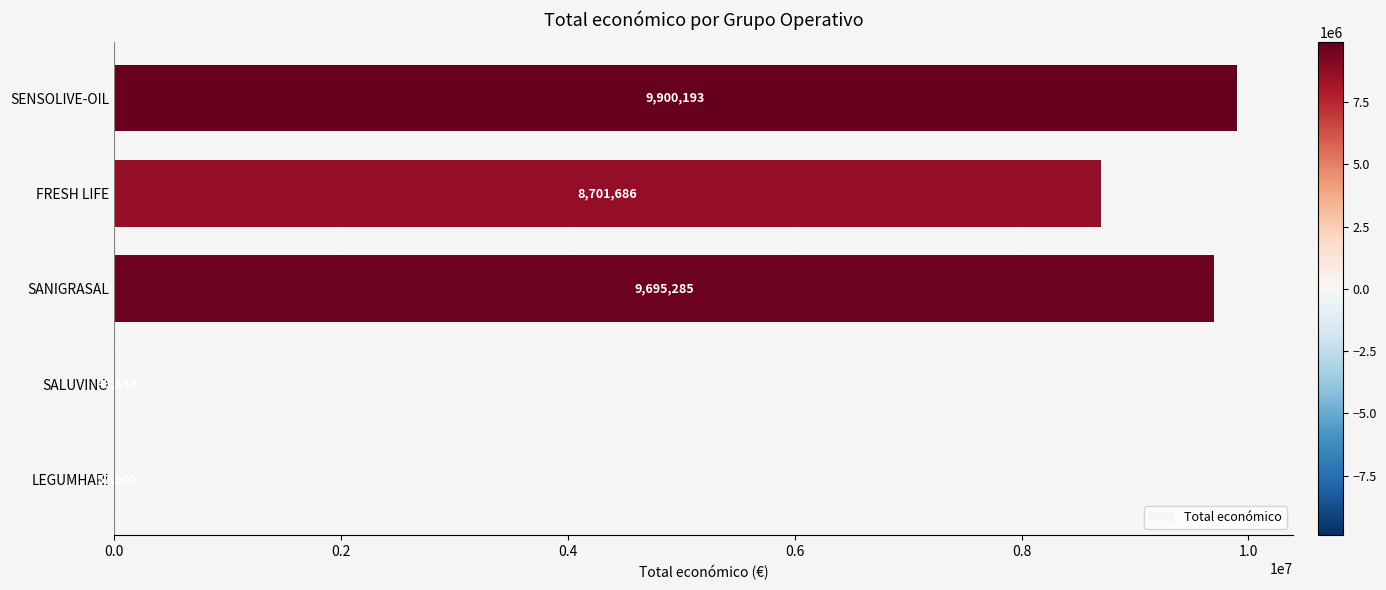

True or false: the data shows 13976700 at FRESH LIFE.

False